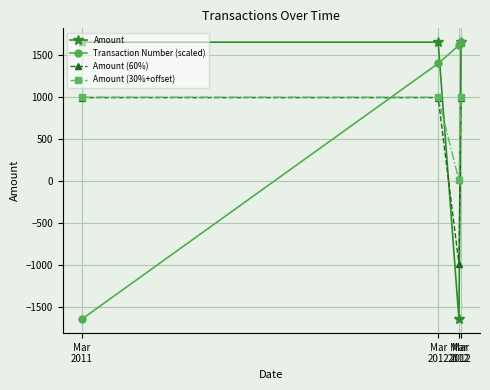

How many values in Amount (60%) are above zero?

3